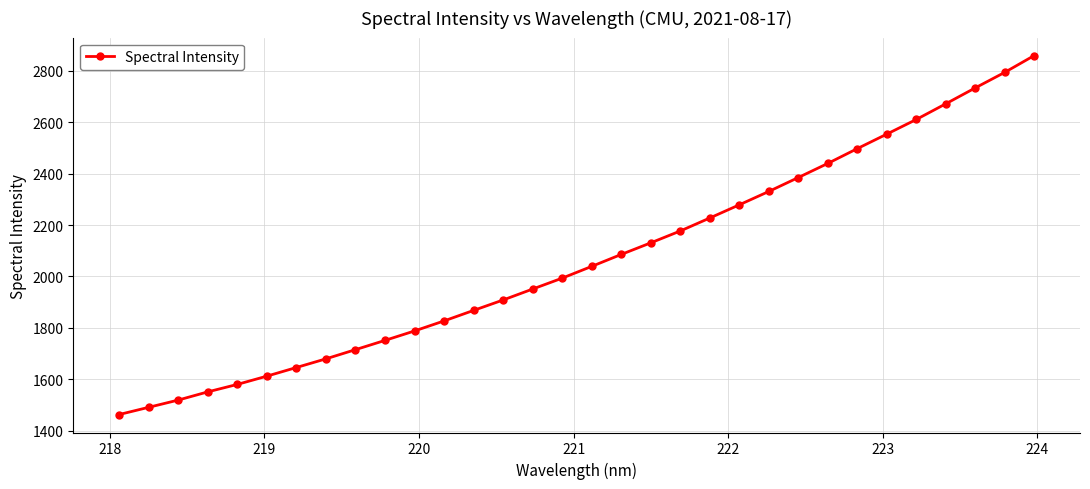

What is the minimum value shown in the chart?

1462.5